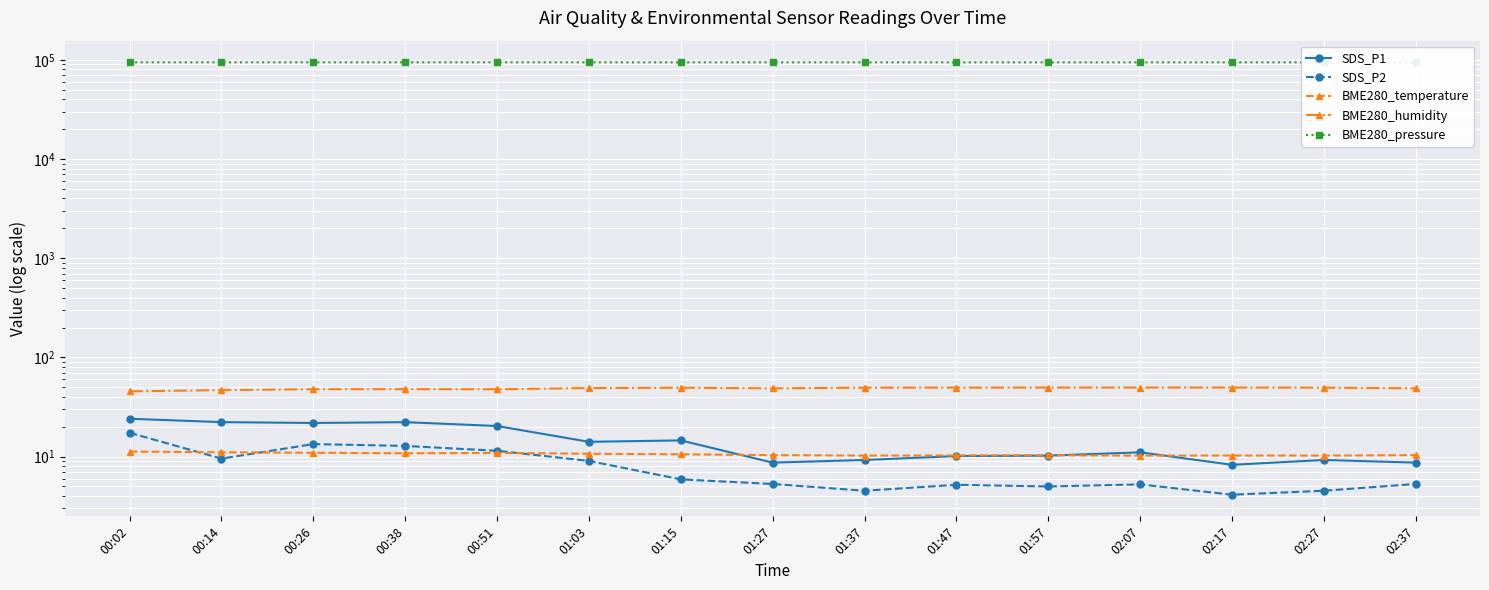

What is the lowest value of the BME280_temperature series?

10.2